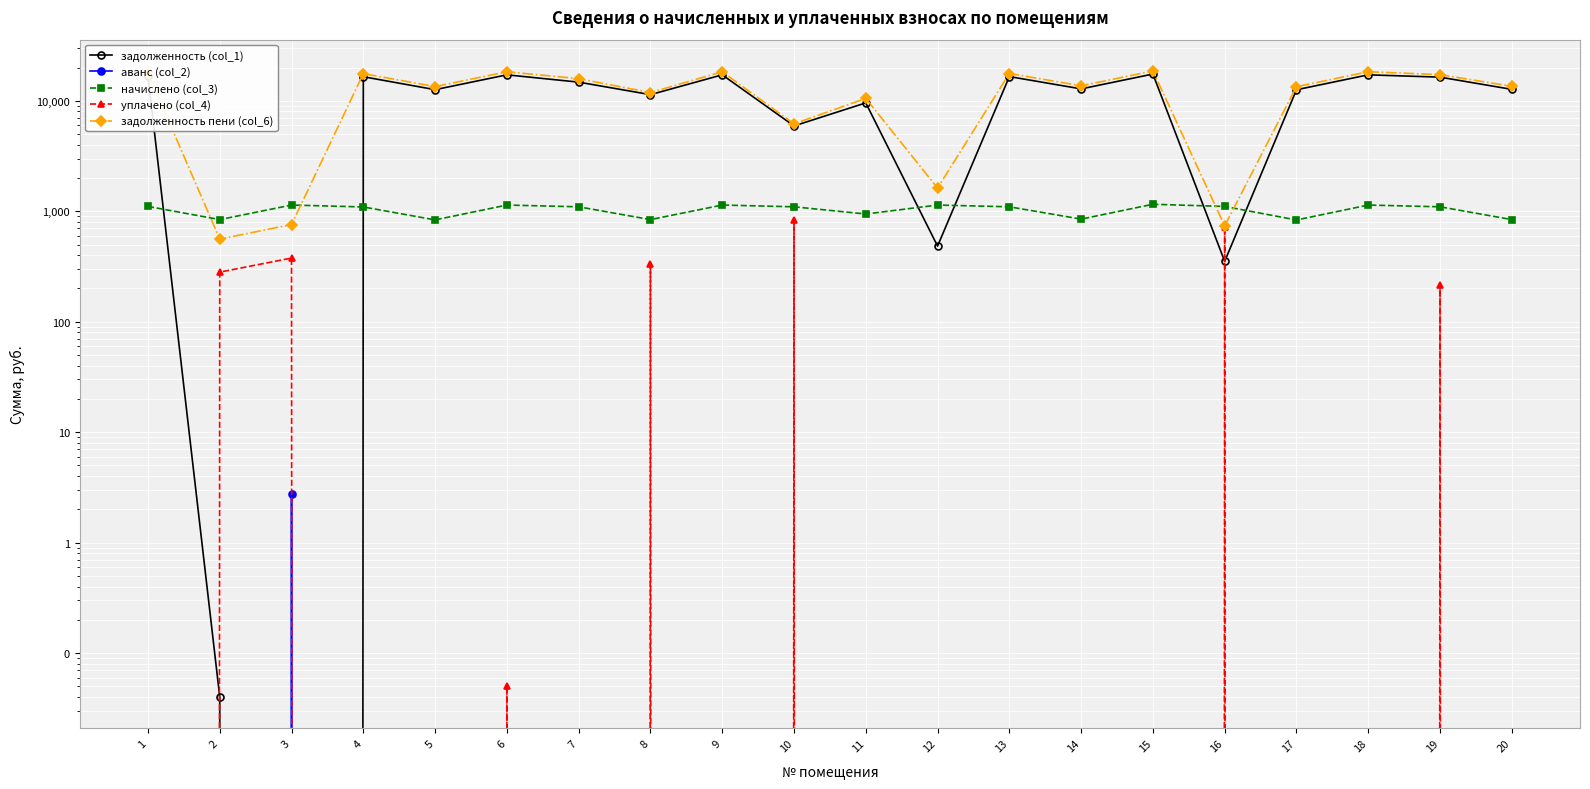

The value of уплачено (col_4) at 10 is 414.8. True or false?

False